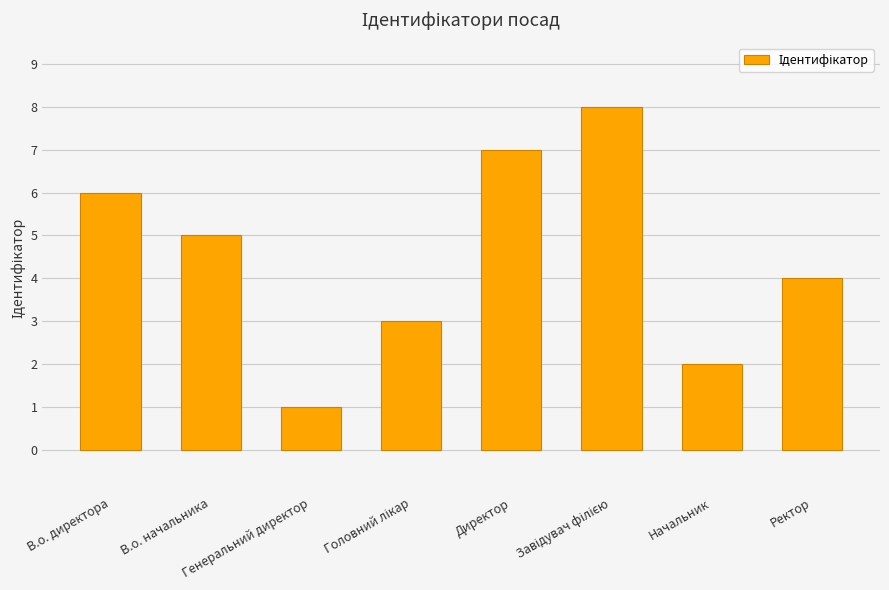

Approximately how many times larger is the value at Начальник compared to В.о. директора?

0.3